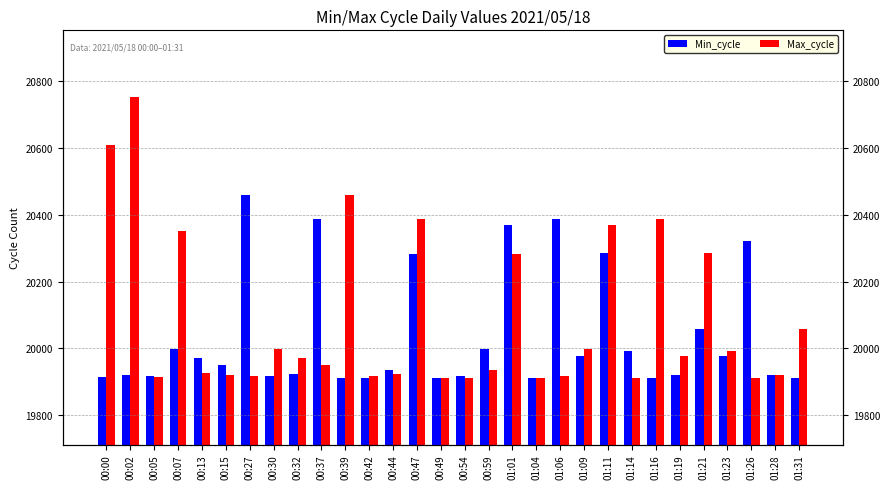

What is the spread (max minus min) of values at 00:02?

833